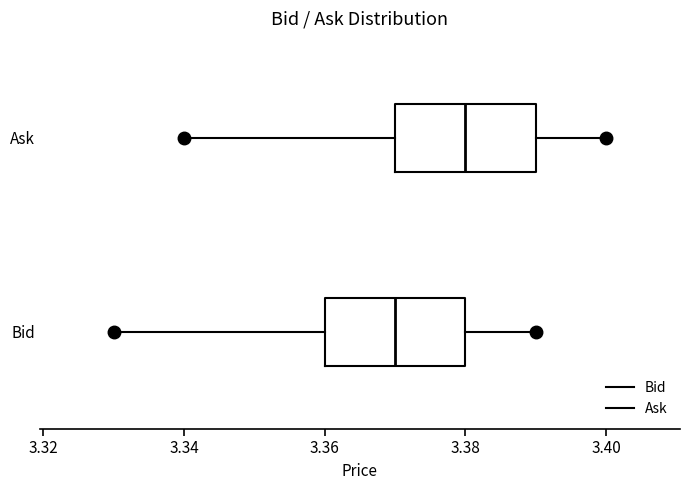

Where is the left edge of the box for Bid on the x-axis? The values are not printed on the chart, so give them approximately, as read against the axis.

3.36